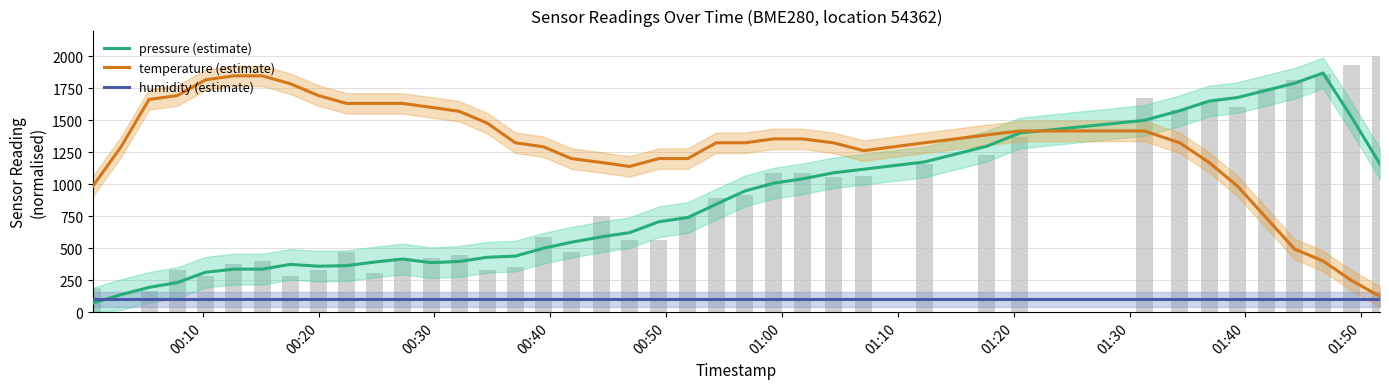

How many groups of bars are there?

40